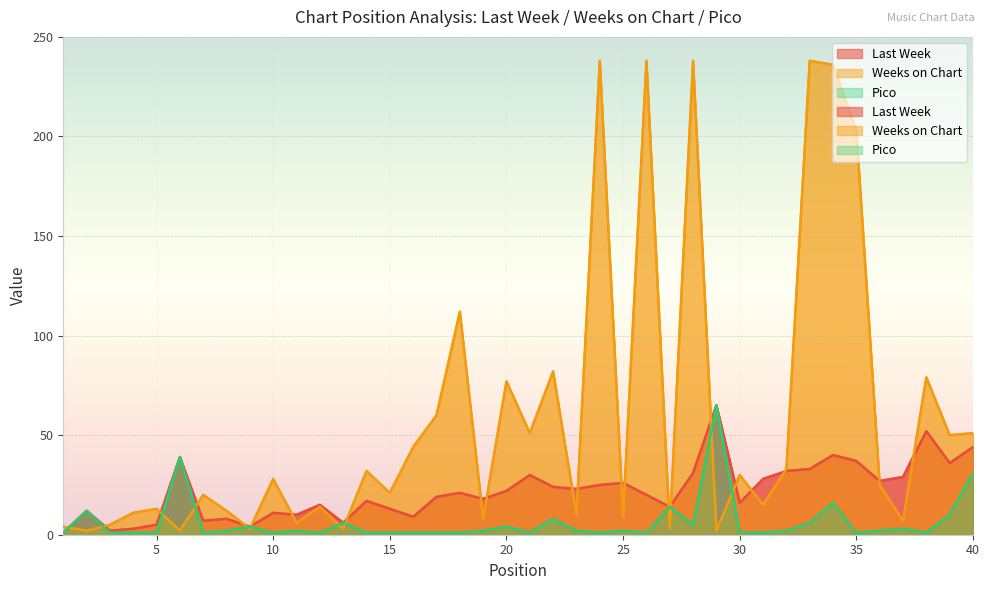

At which category does the chart reach its minimum across all series?

1